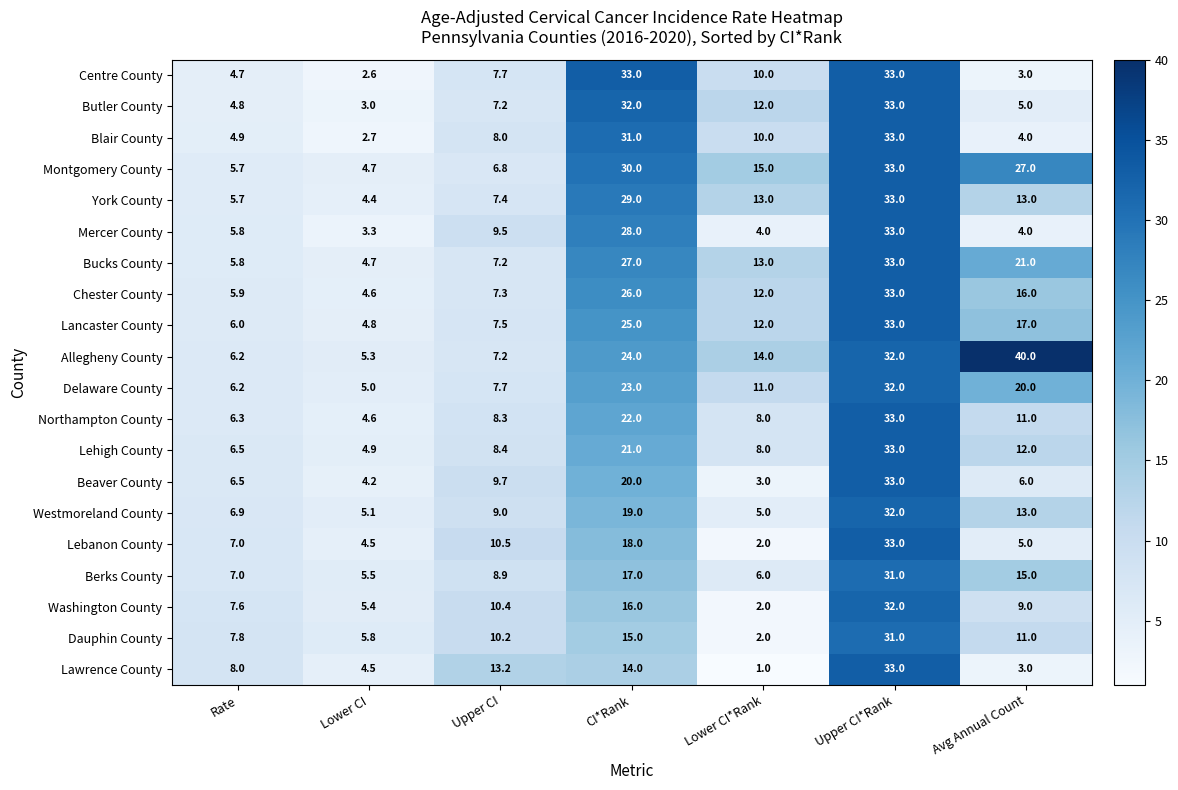

Is it true that Dauphin County equals 6.1 at Avg Annual Count?

False